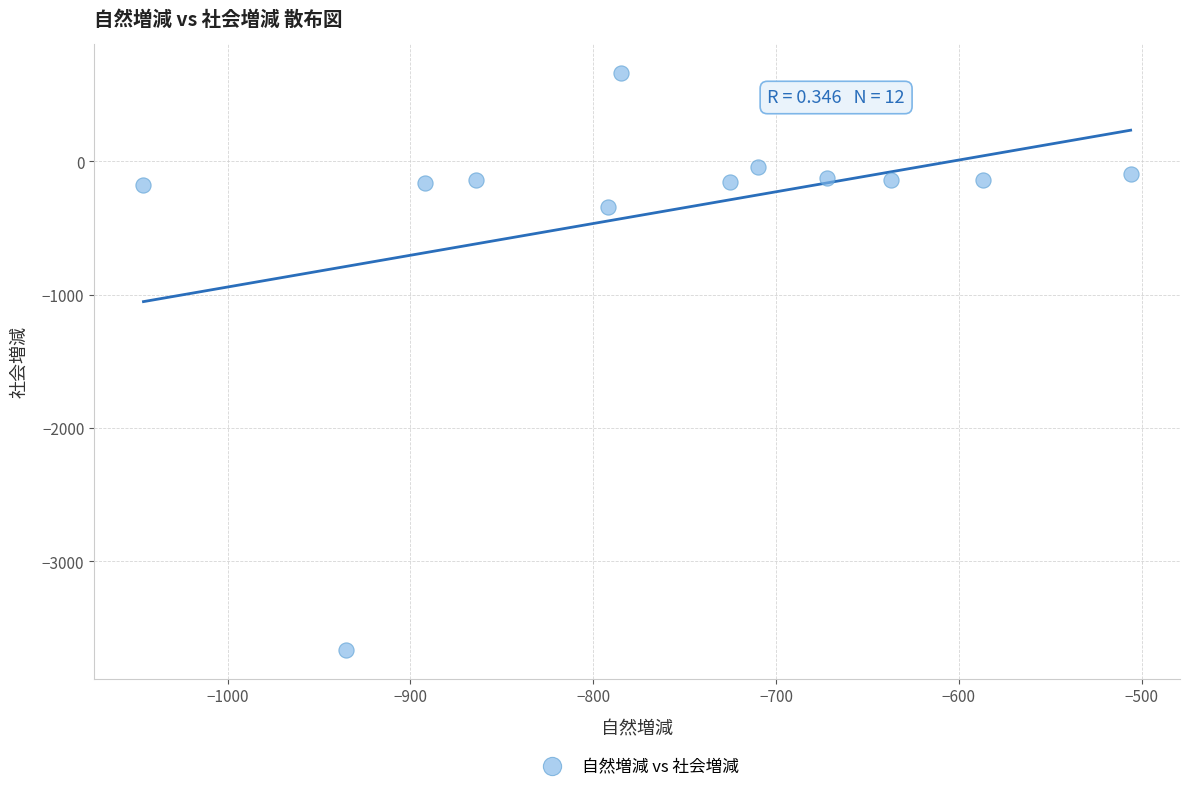

What Y value in the scatter plot is closest to -1501?

-342